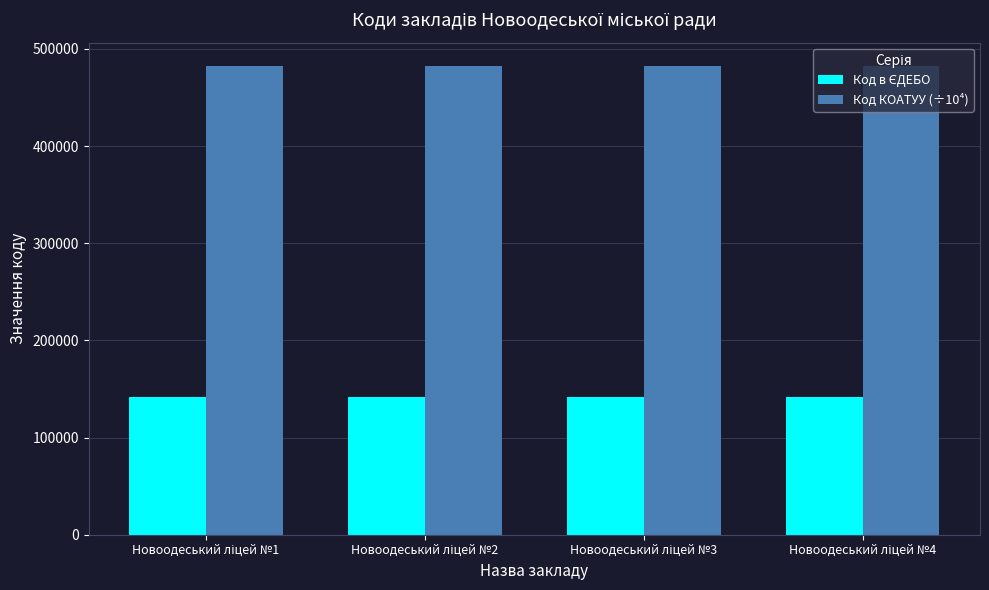

Which series has the largest total across all categories?

Код КОАТУУ (÷10⁴)